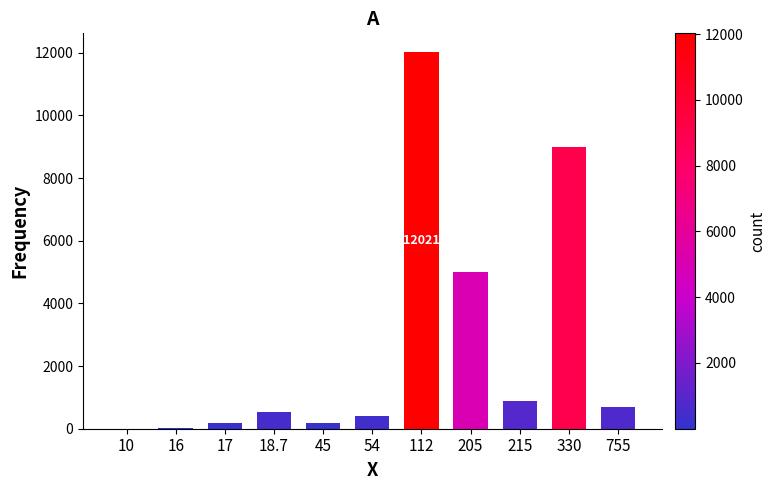

The value at 112 is 19629. True or false?

False